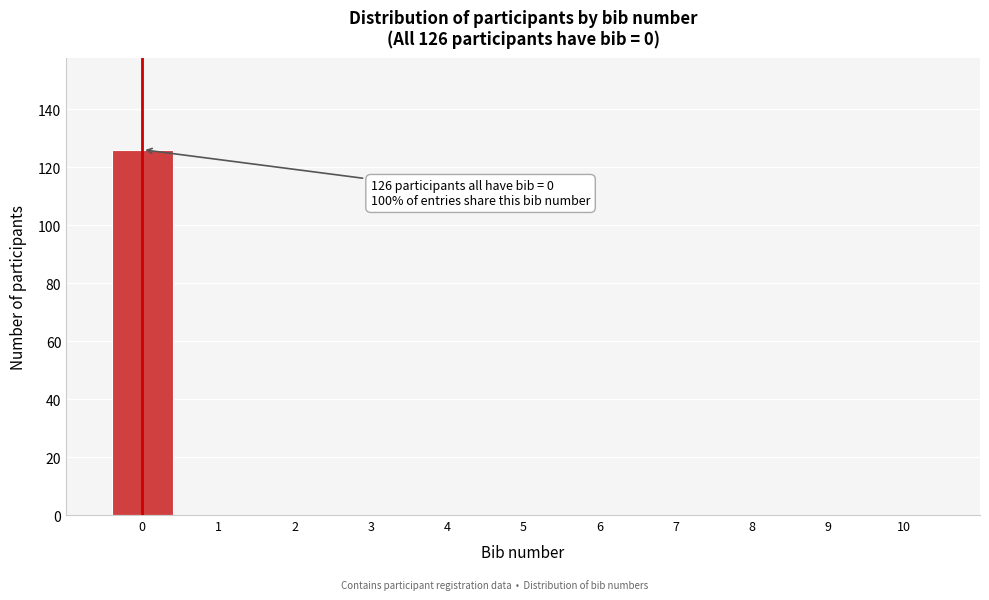

Reading left to right, list all the values displayed in this chart.

0=126	1=0	2=0	3=0	4=0	5=0	6=0	7=0	8=0	9=0	10=0